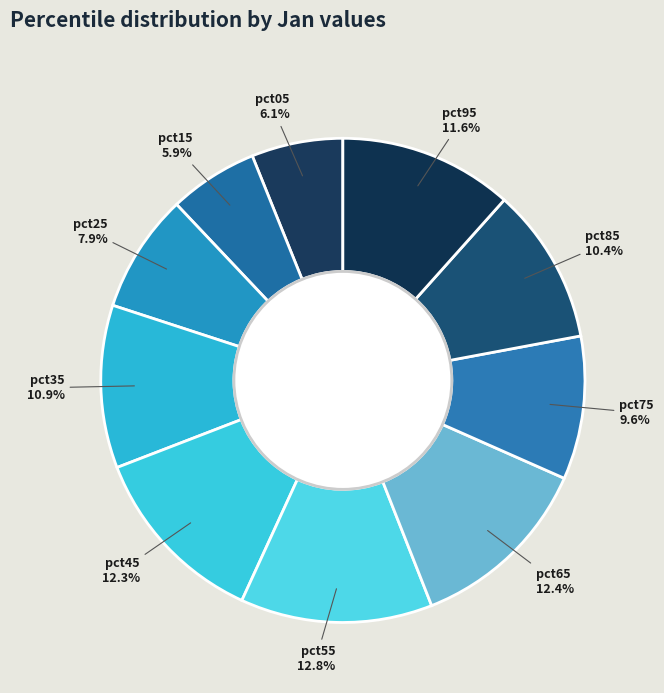

To the nearest percent, what is the difference between the largest and smallest slice percentages?

7%